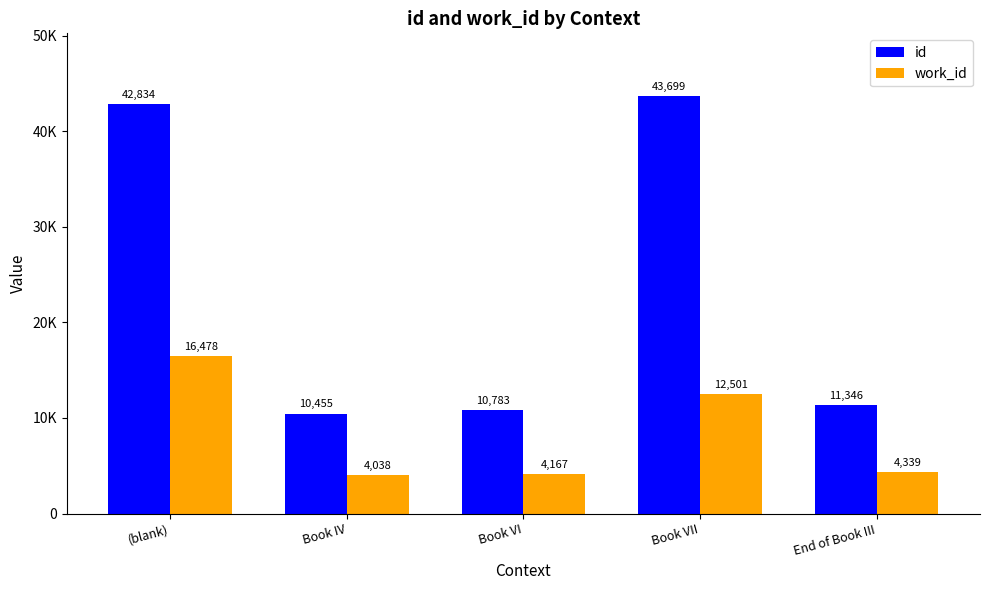

Is it true that id equals 2931 at Book IV?

False